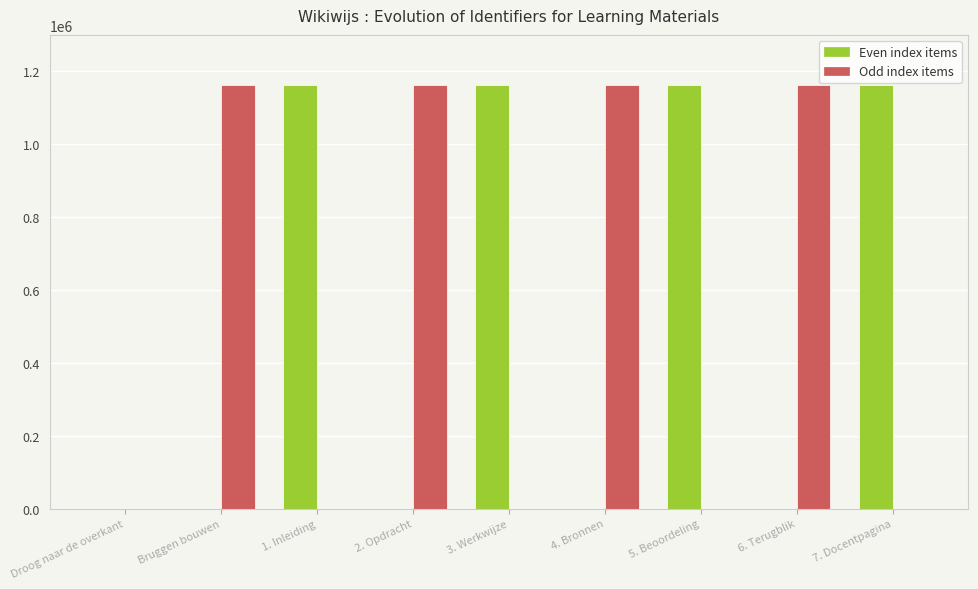

How many groups of bars are there?

9